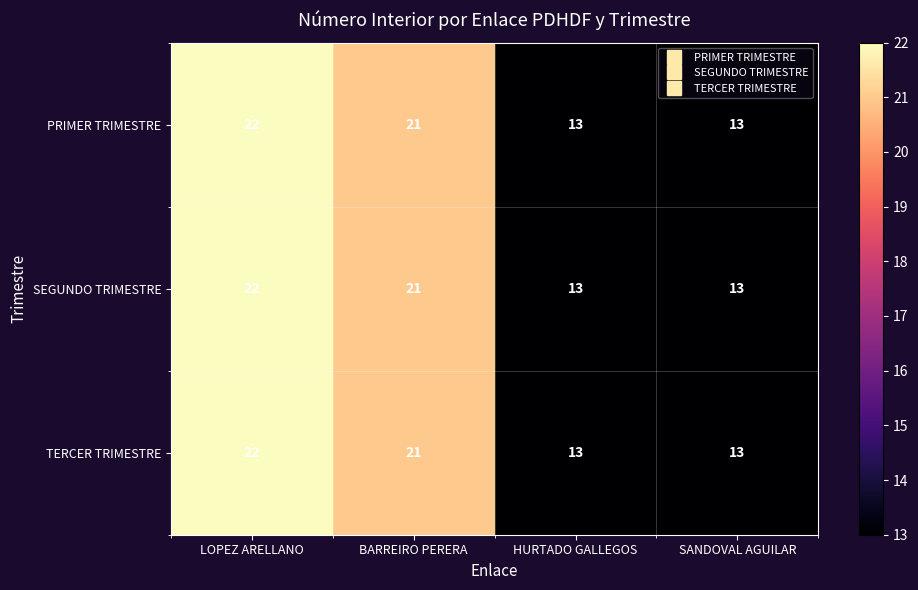

The value of SEGUNDO TRIMESTRE at SANDOVAL AGUILAR is 13. True or false?

True